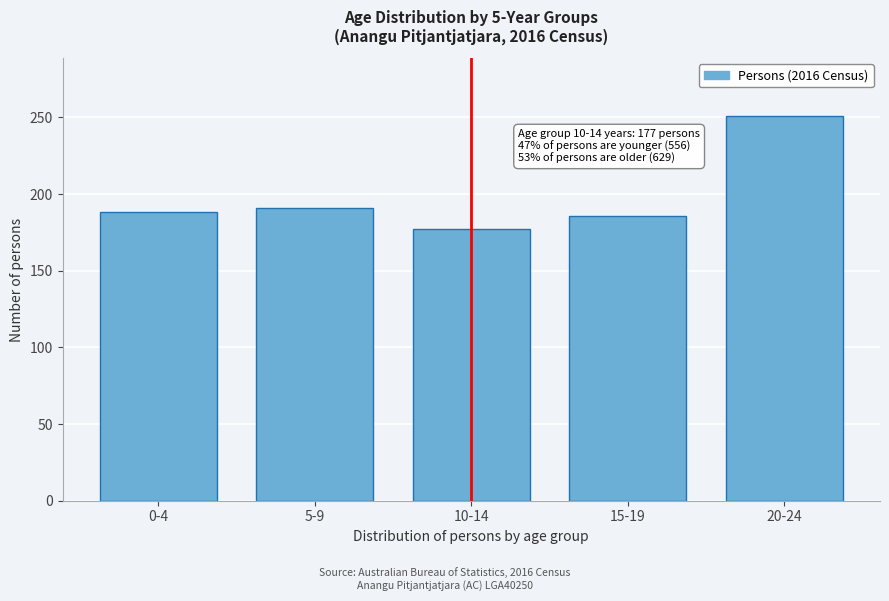

Reading left to right, extract all data points from this chart.

188	191	177	186	251